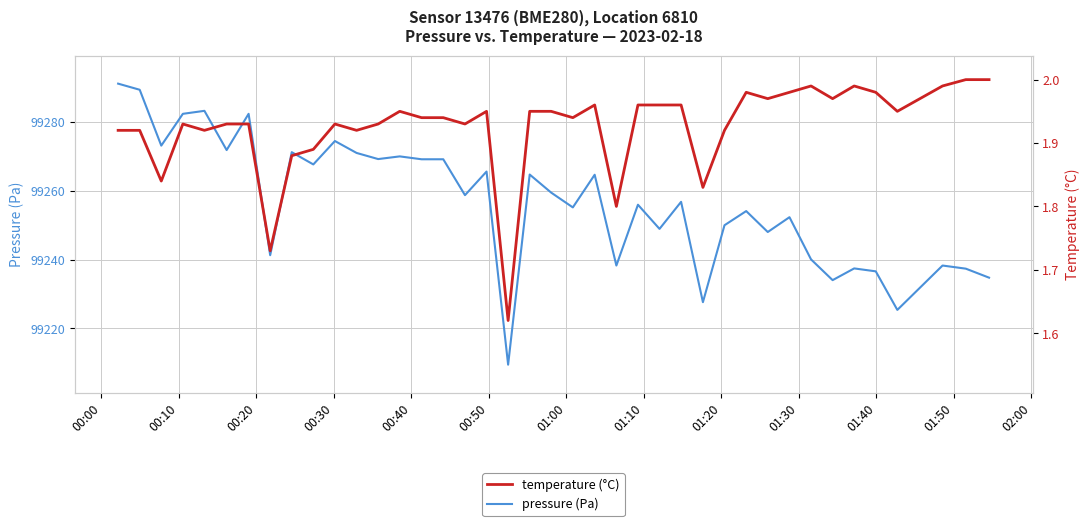

What is the minimum value shown in the chart?

1.6